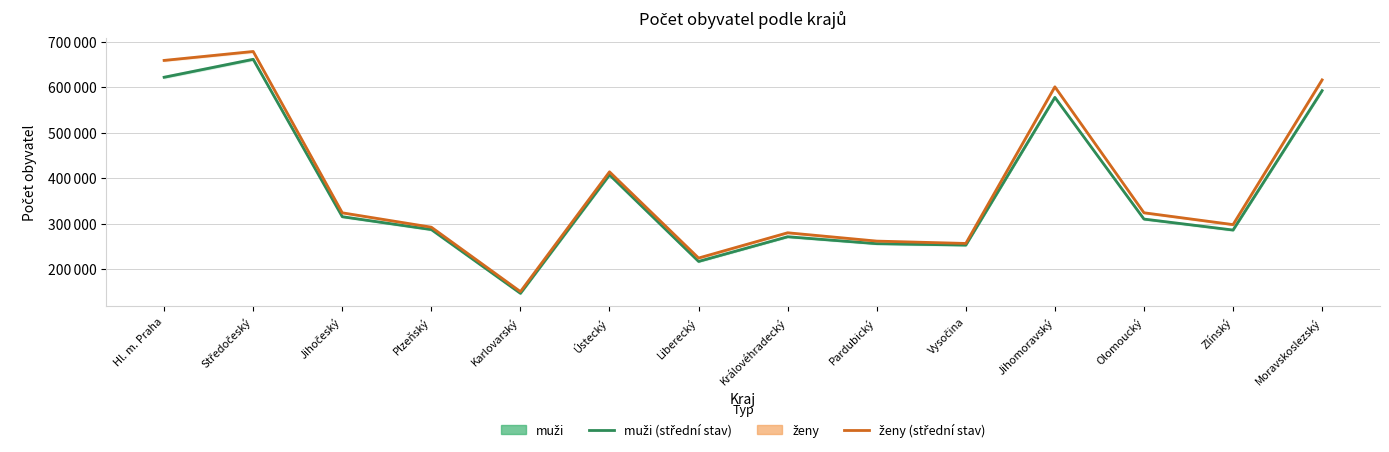

Which label corresponds to the smallest value in the chart?

Karlovarský